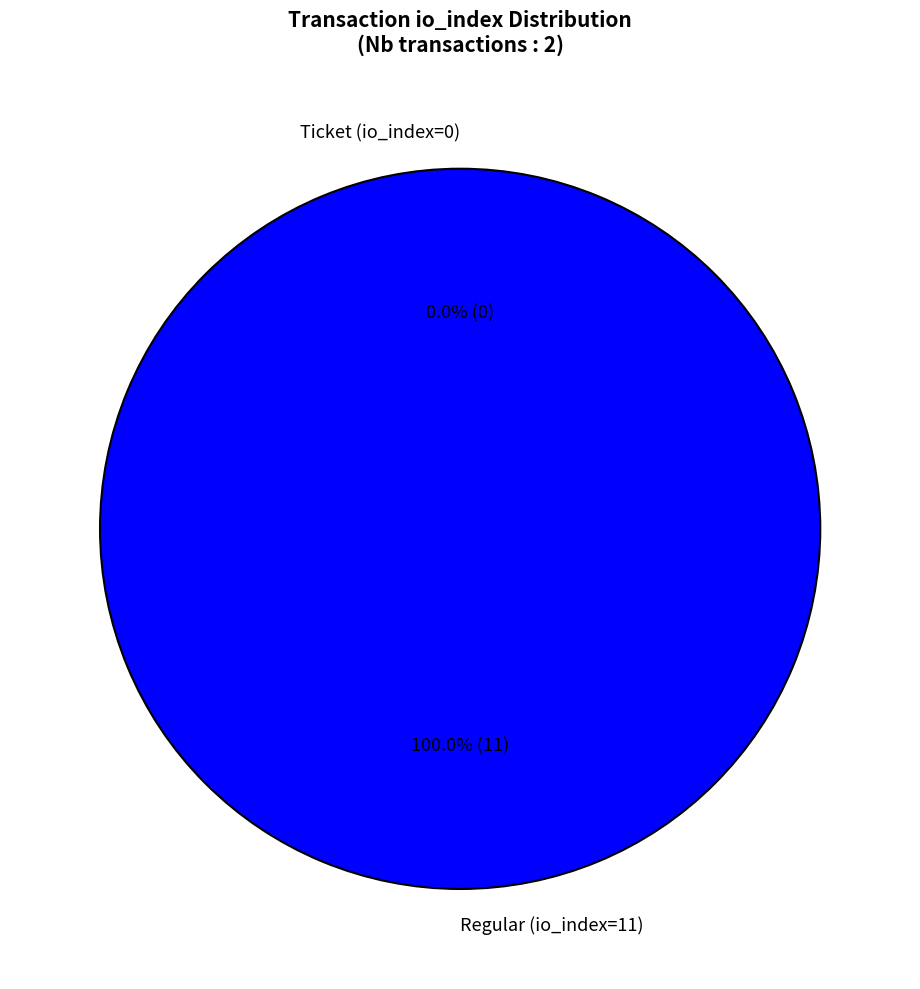

What is the smallest slice in the pie chart?

Ticket (io_index=0)